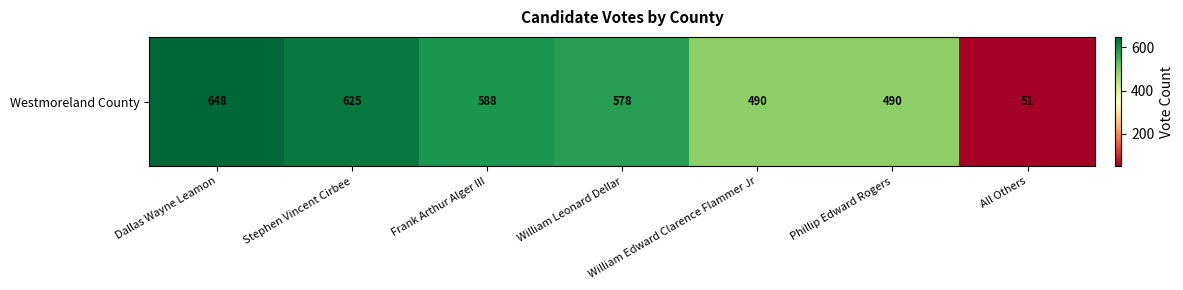

What is the ratio of the value at William Leonard Dellar to the value at William Edward Clarence Flammer Jr?

1.2